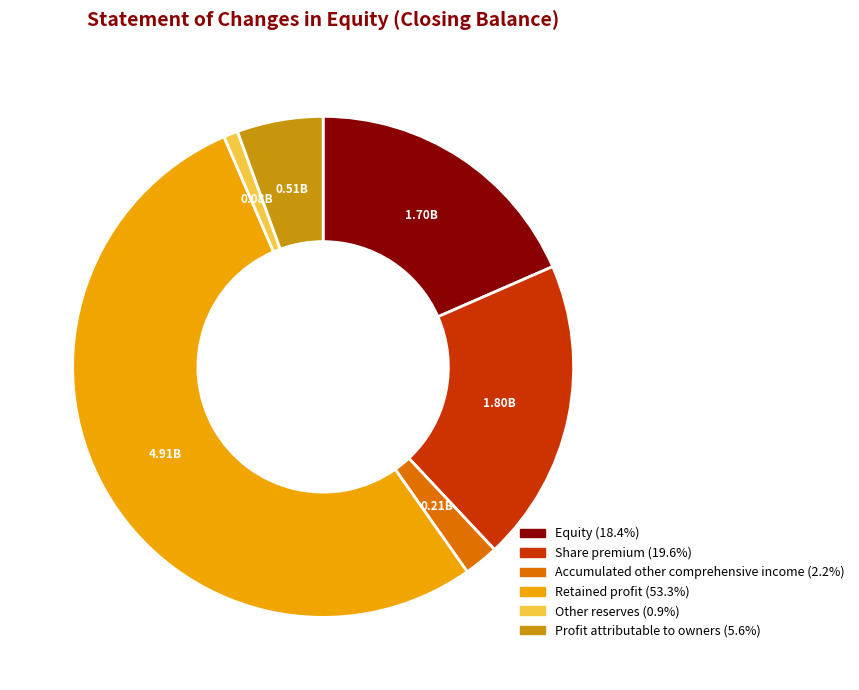

What is the smallest slice in the pie chart?

Other reserves